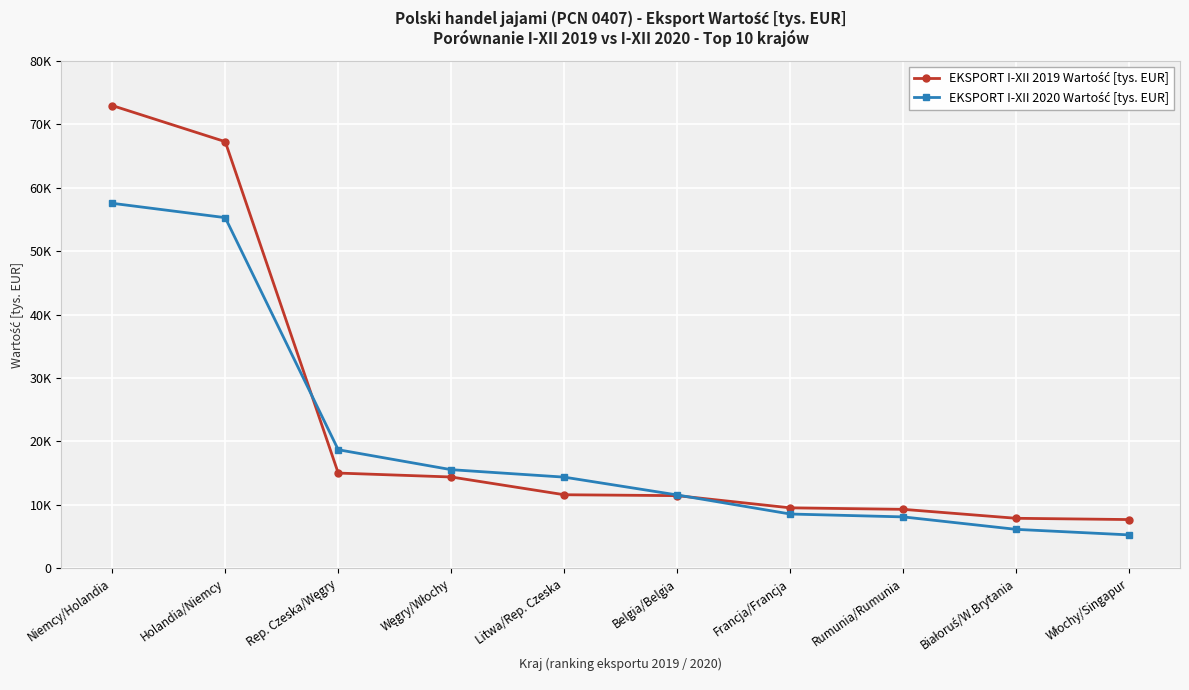

What is the label of the 2nd point from the left?

Holandia/Niemcy